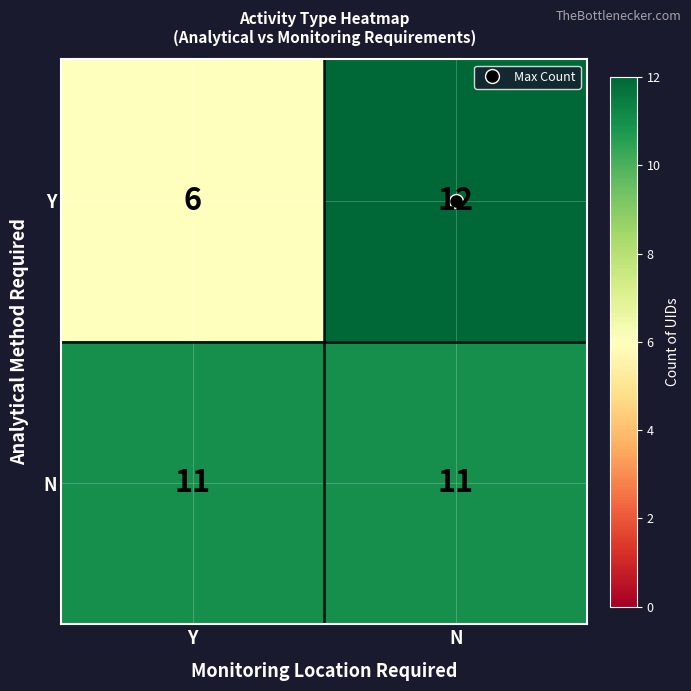

What is the approximate value of N at Y?

11